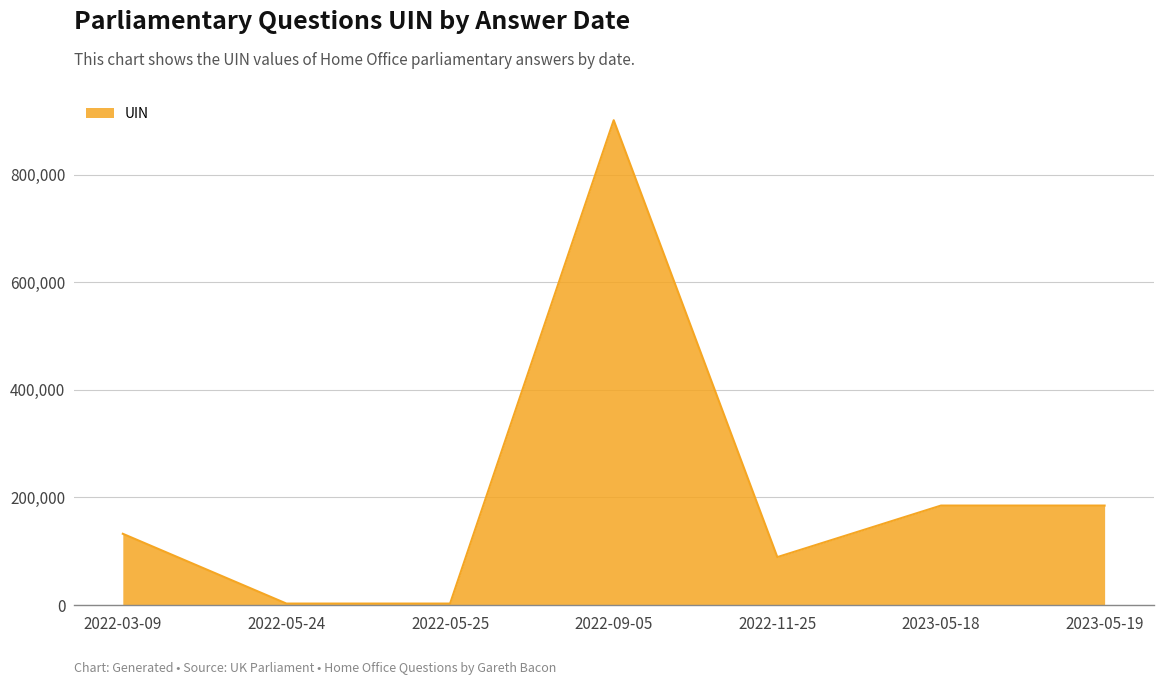

True or false: there are more than 0 points higher than both neighbors.

True